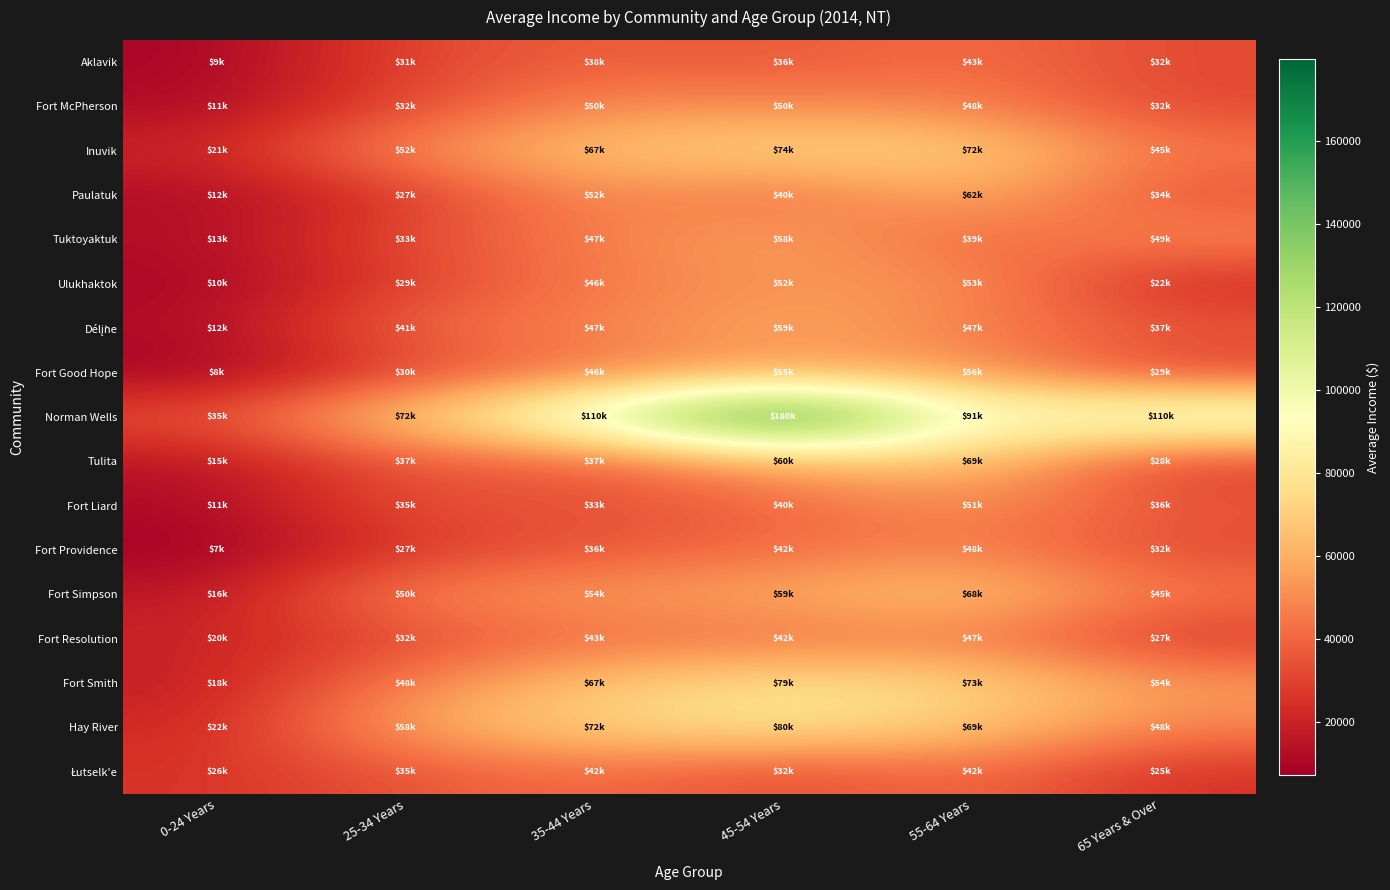

At which category is the sum across all series the highest?

45-54 Years